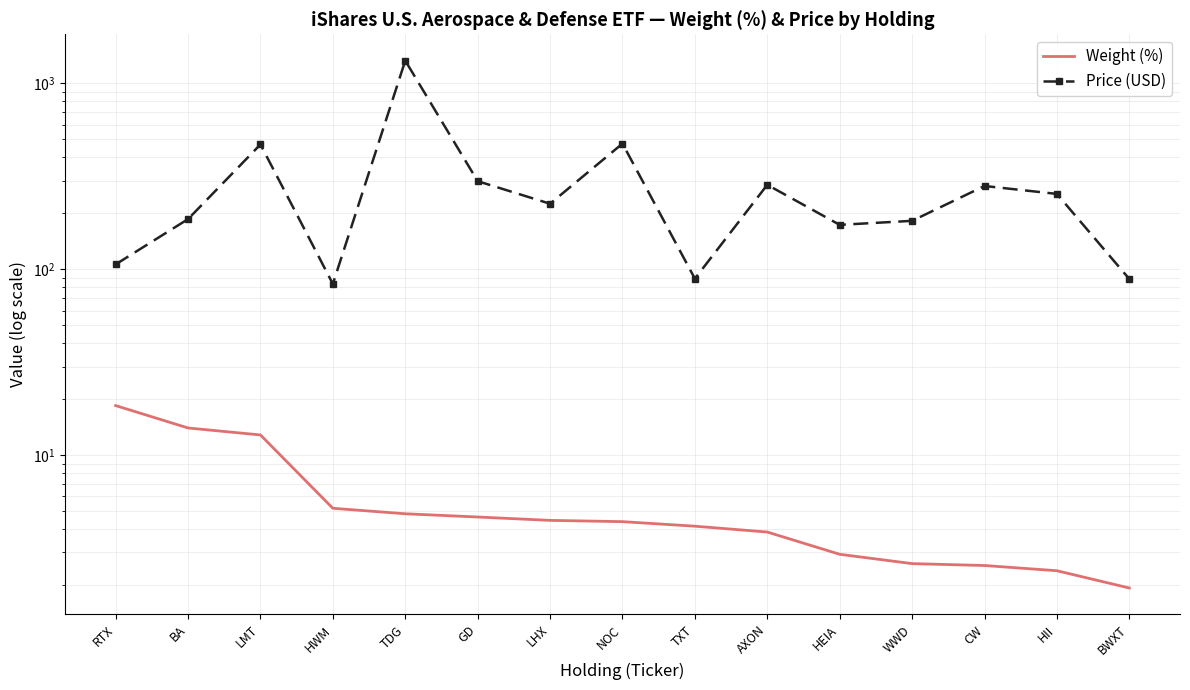

True or false: Weight (%) and Price (USD) intersect in this chart.

False